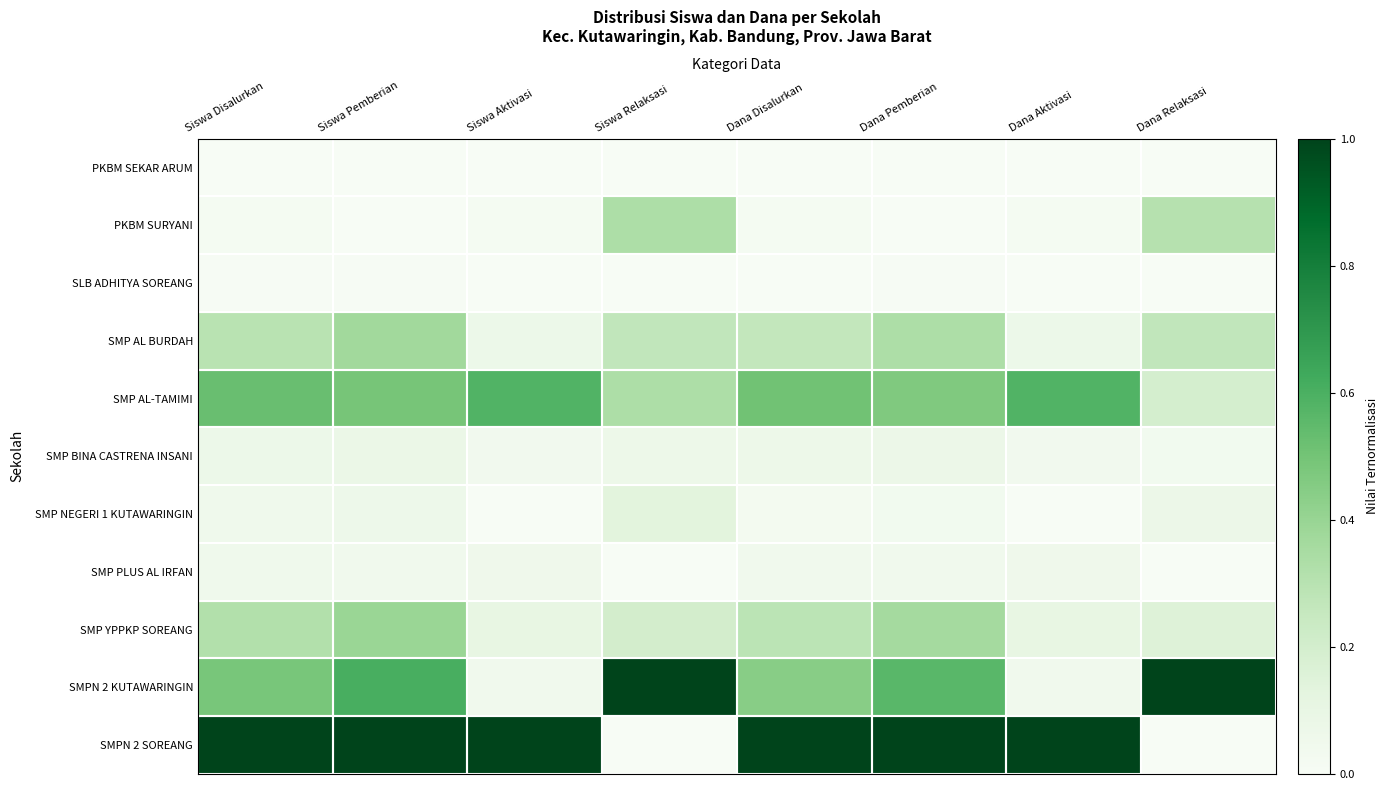

At which category is the sum across all series the highest?

Siswa Pemberian